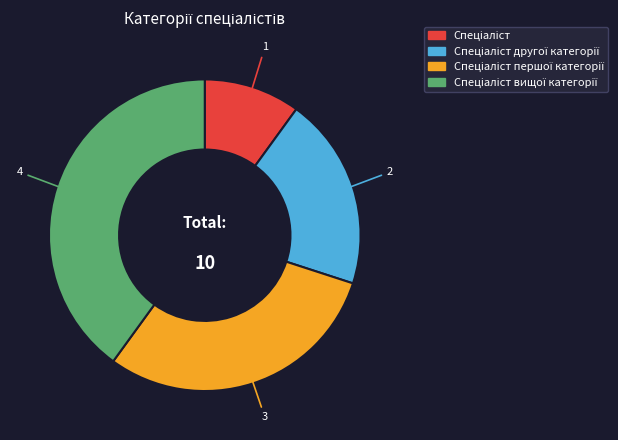

Is there a majority slice in this chart?

No